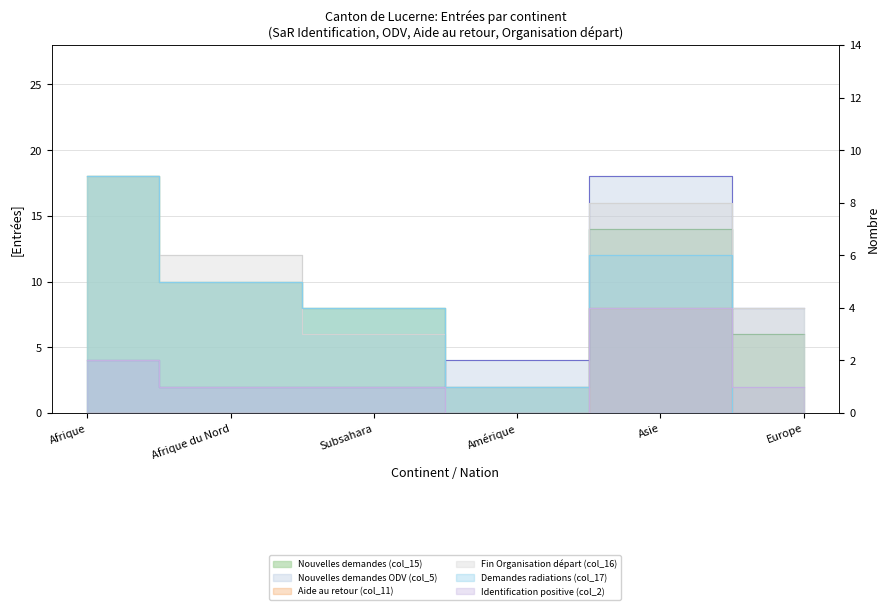

How many values in the Fin Organisation départ (col_16) series exceed 6?

2